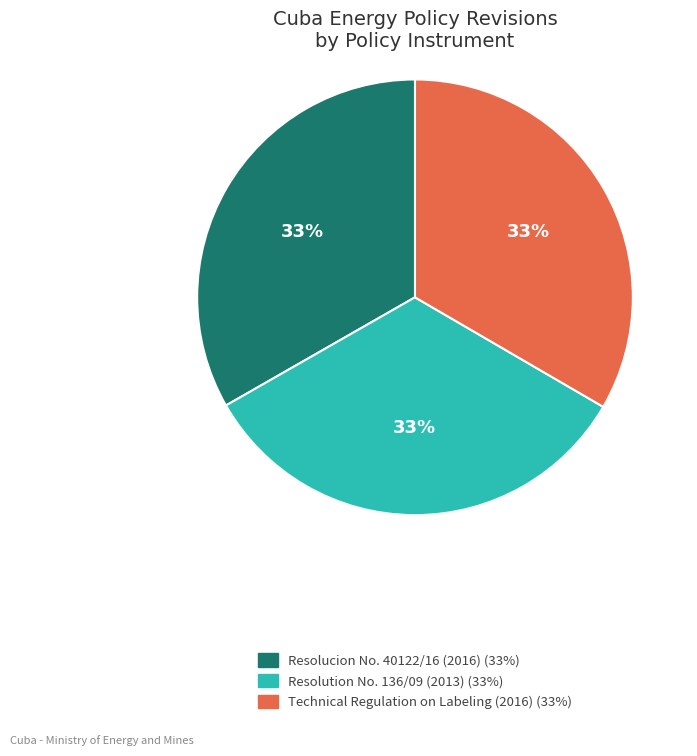

Is the sum of Technical Regulation on Labeling (2016) (33%) and Resolution No. 136/09 (2013) (33%) greater than half?

Yes